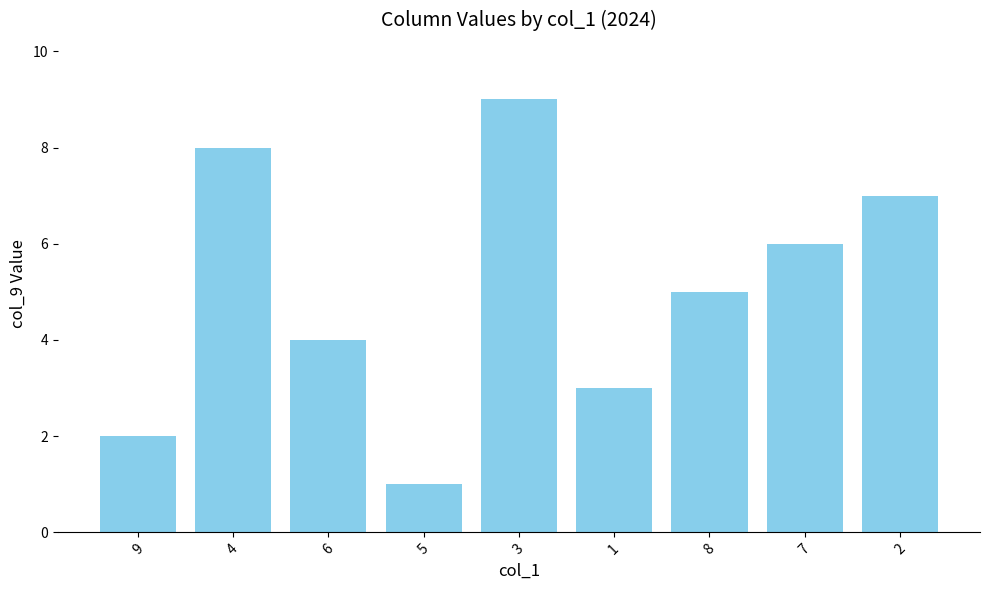

Between 1 and 9, which is larger?

1